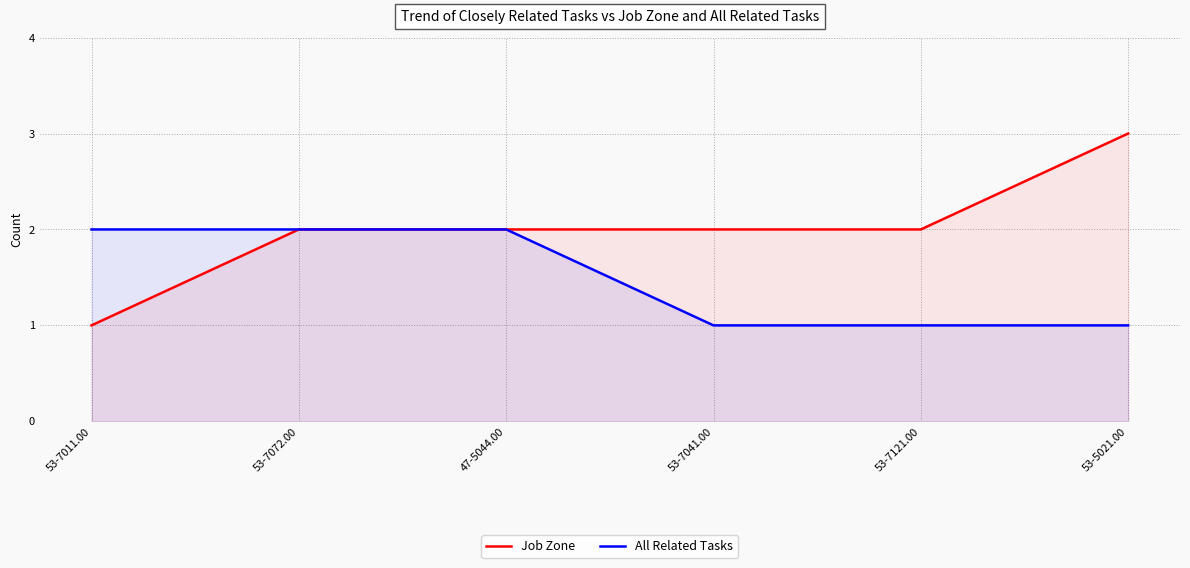

True or false: Job Zone and All Related Tasks cross at least once.

False